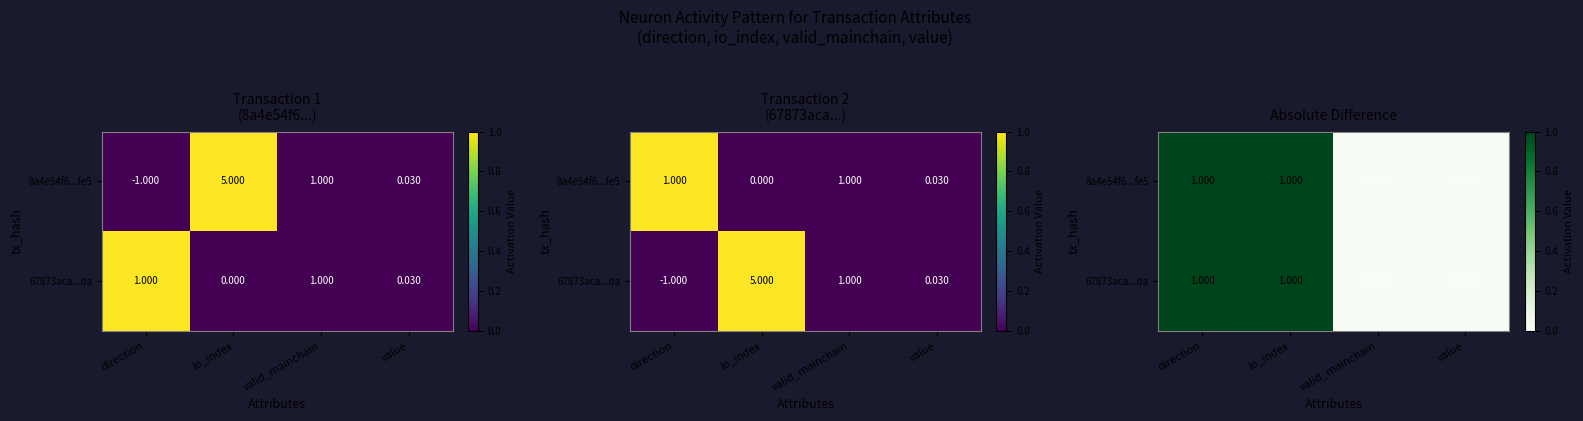

List the labels in order of 67873aca...da value, smallest first.

valid_mainchain, value, direction, io_index